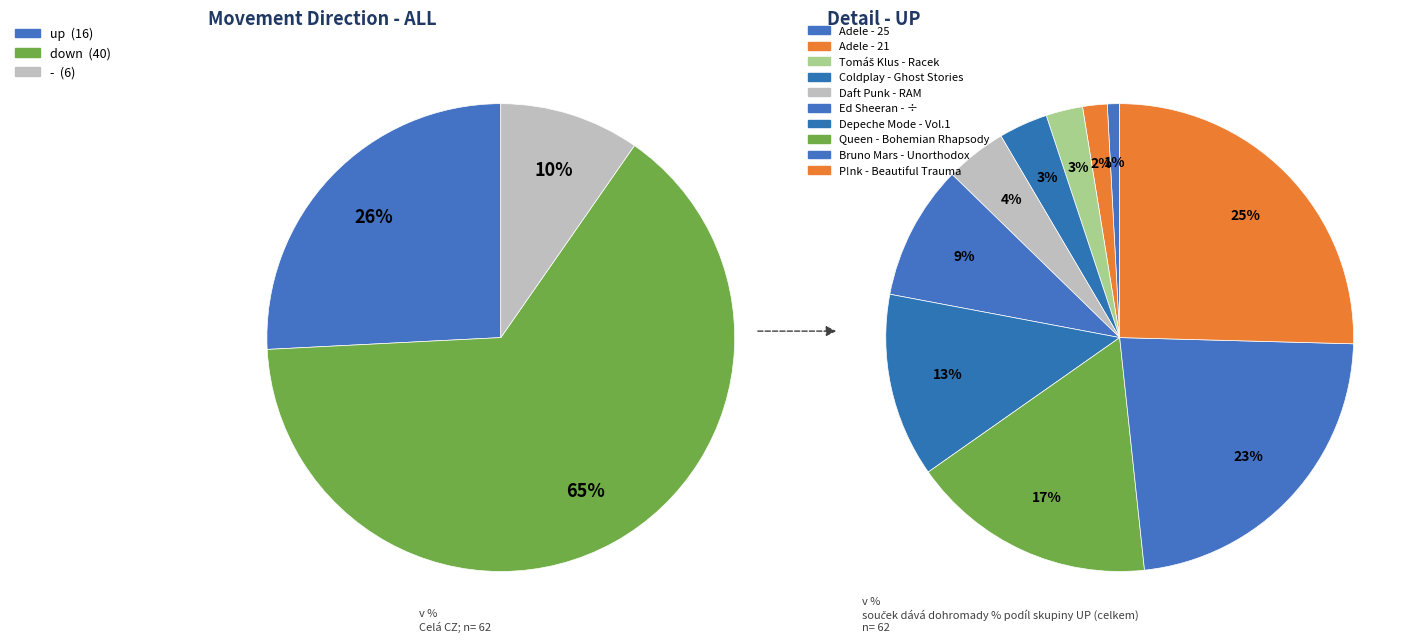

How much of the chart is everything except down?

35.5%